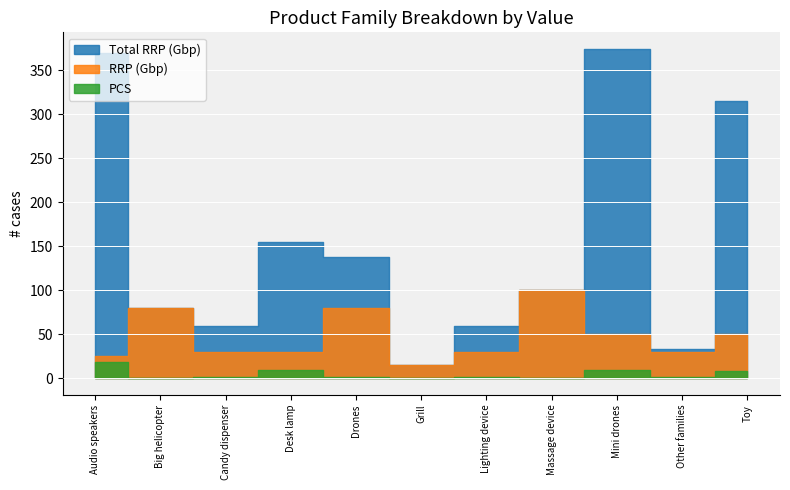

At which label does RRP (Gbp) reach its minimum?

Grill